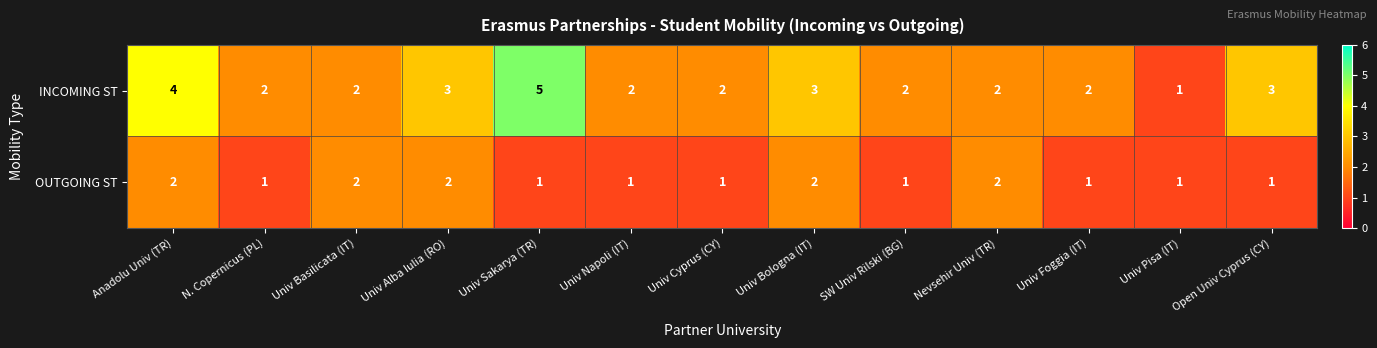

How many INCOMING ST values are between 2 and 3?

10